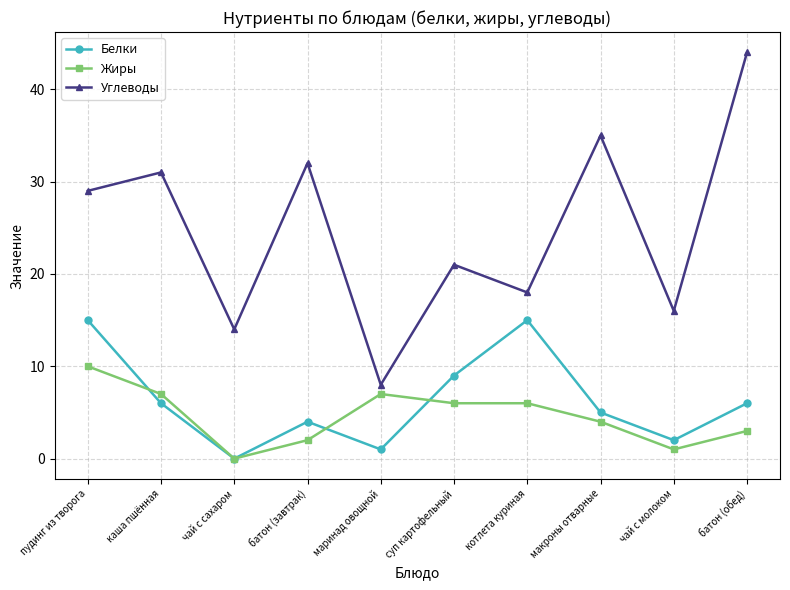

Which label corresponds to the largest value in the chart?

батон (обед)